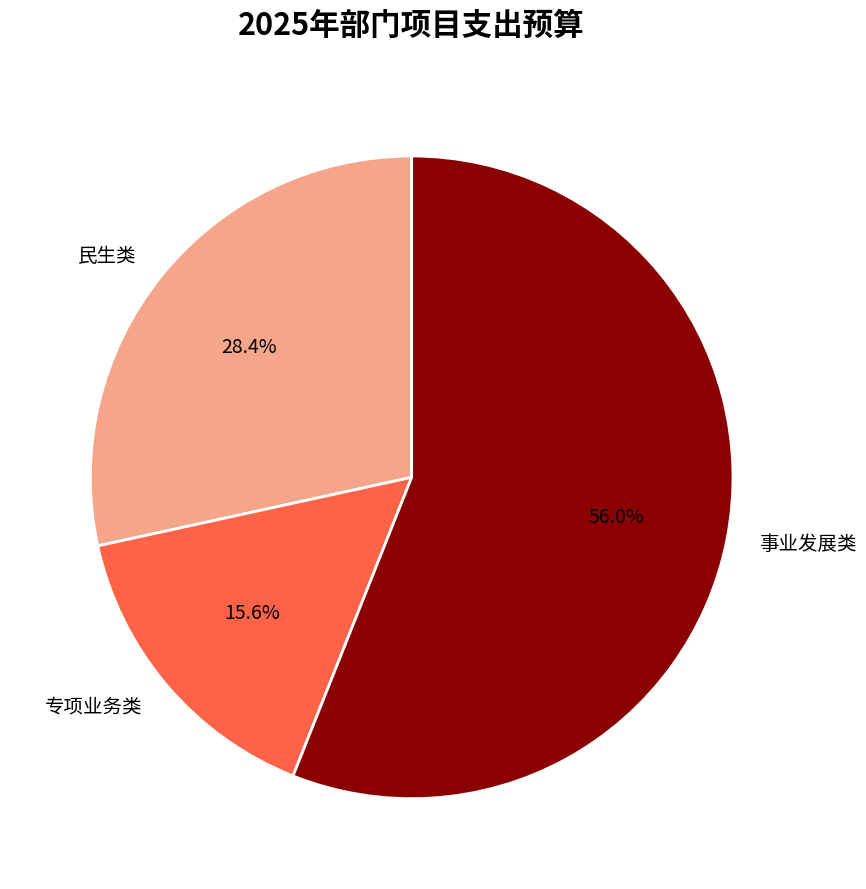

Which category has the smallest portion of the pie?

专项业务类